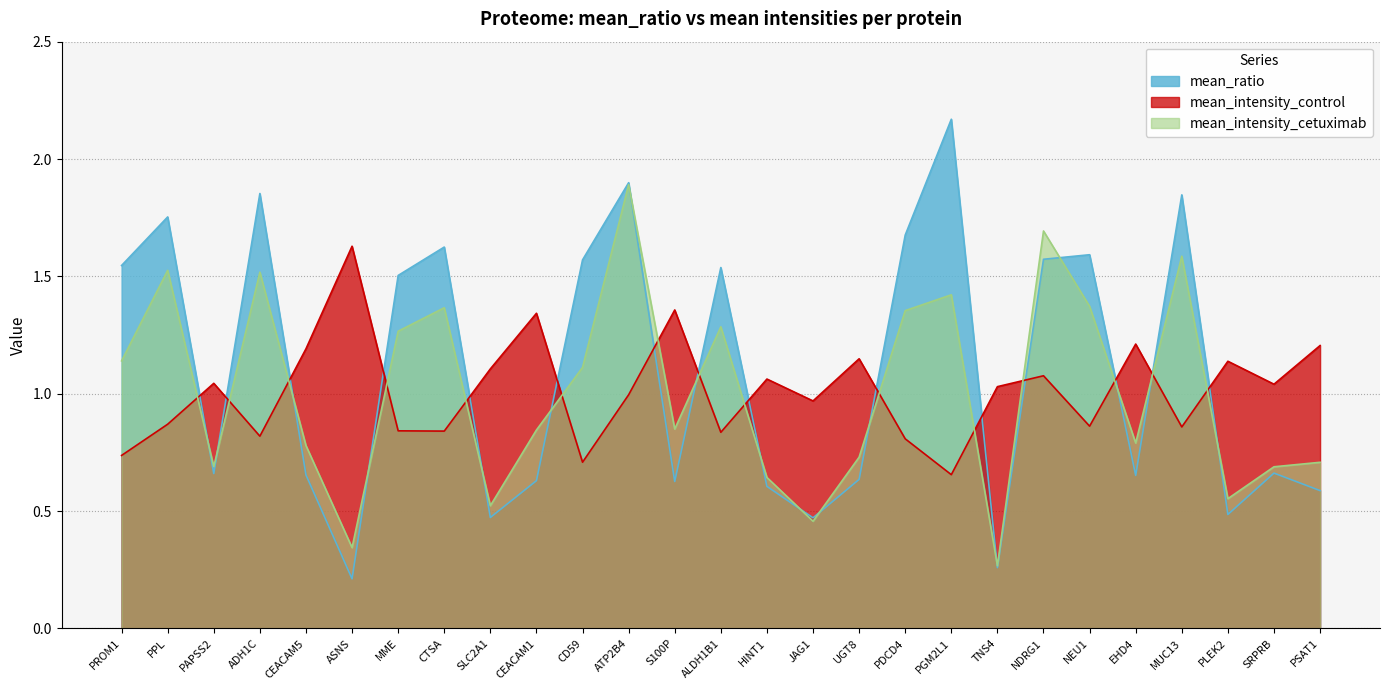

What is the label of the 14th point from the left?

ALDH1B1